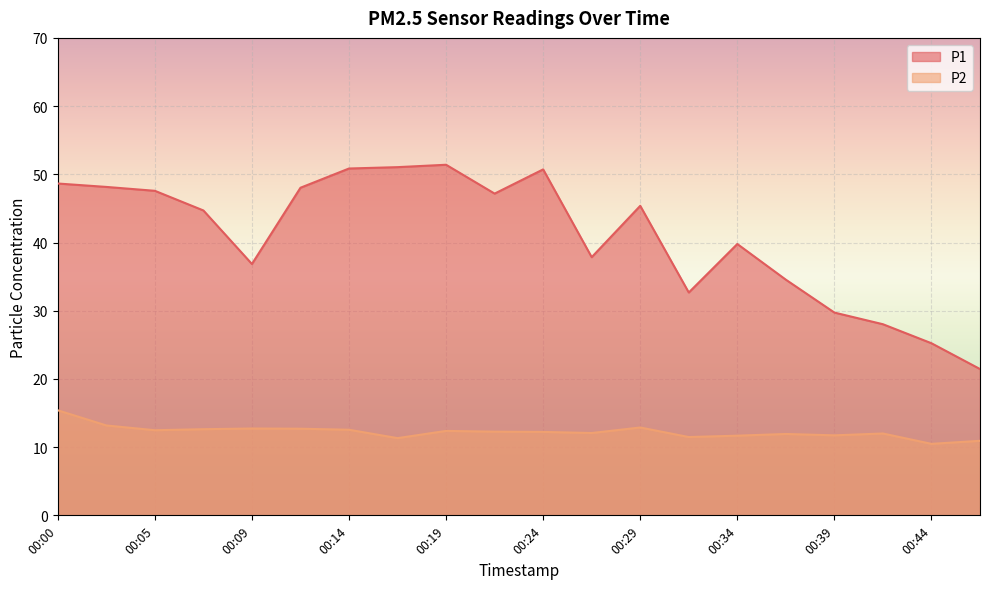

True or false: P1 and P2 cross at least once.

False